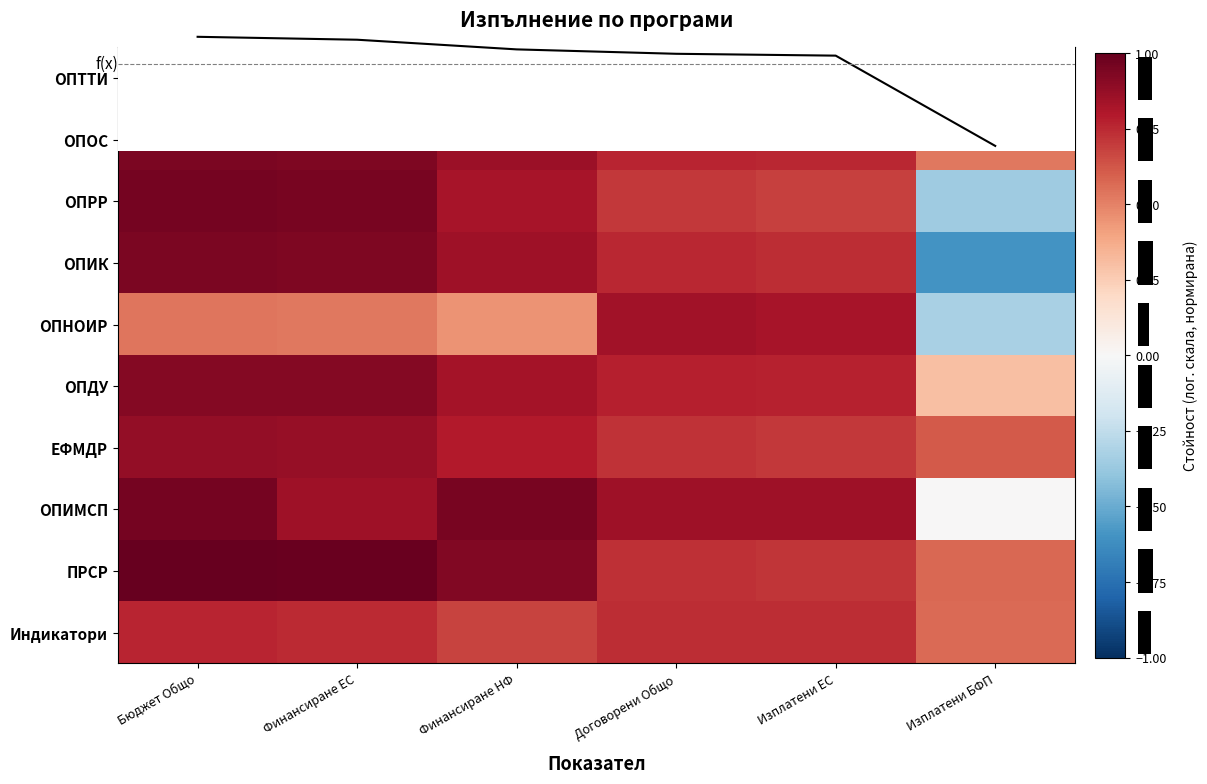

What is the difference between the second highest and second lowest values in the ОПНОИР series?

0.4